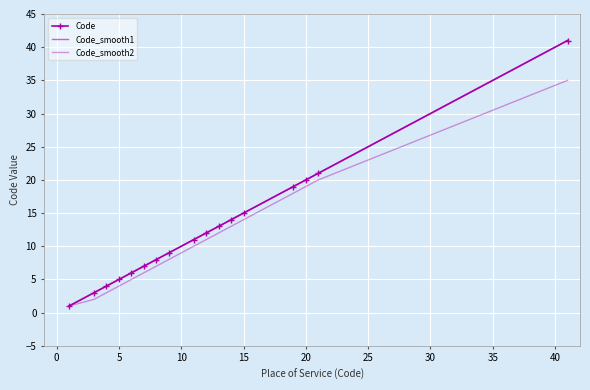

Is this an area chart (filled region under the line)?

No